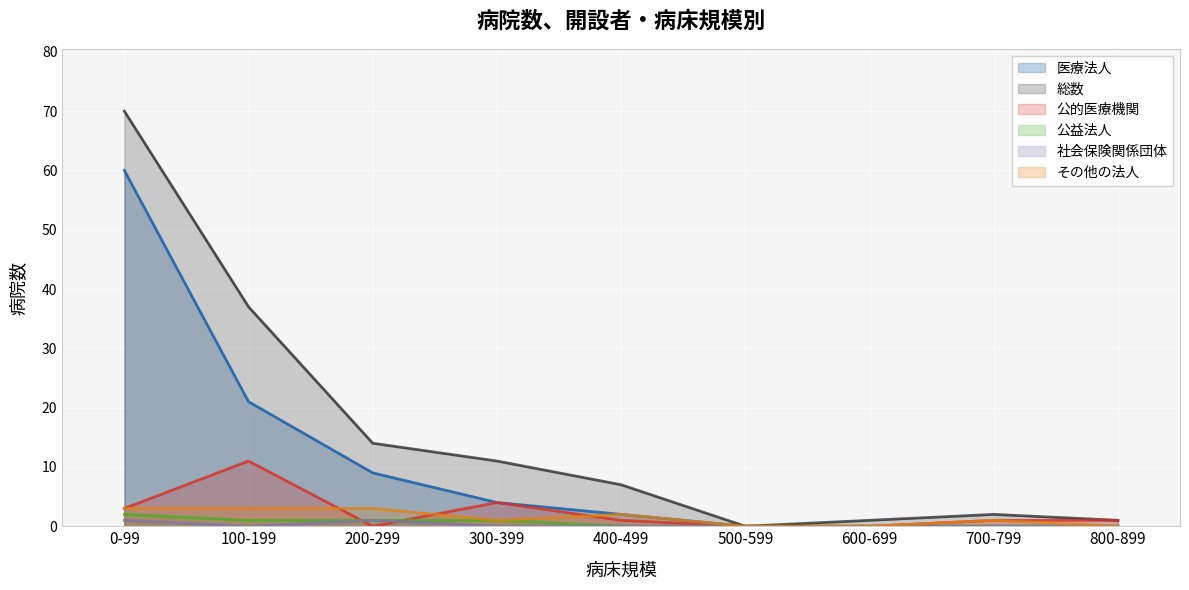

Which series has the largest total across all categories?

総数